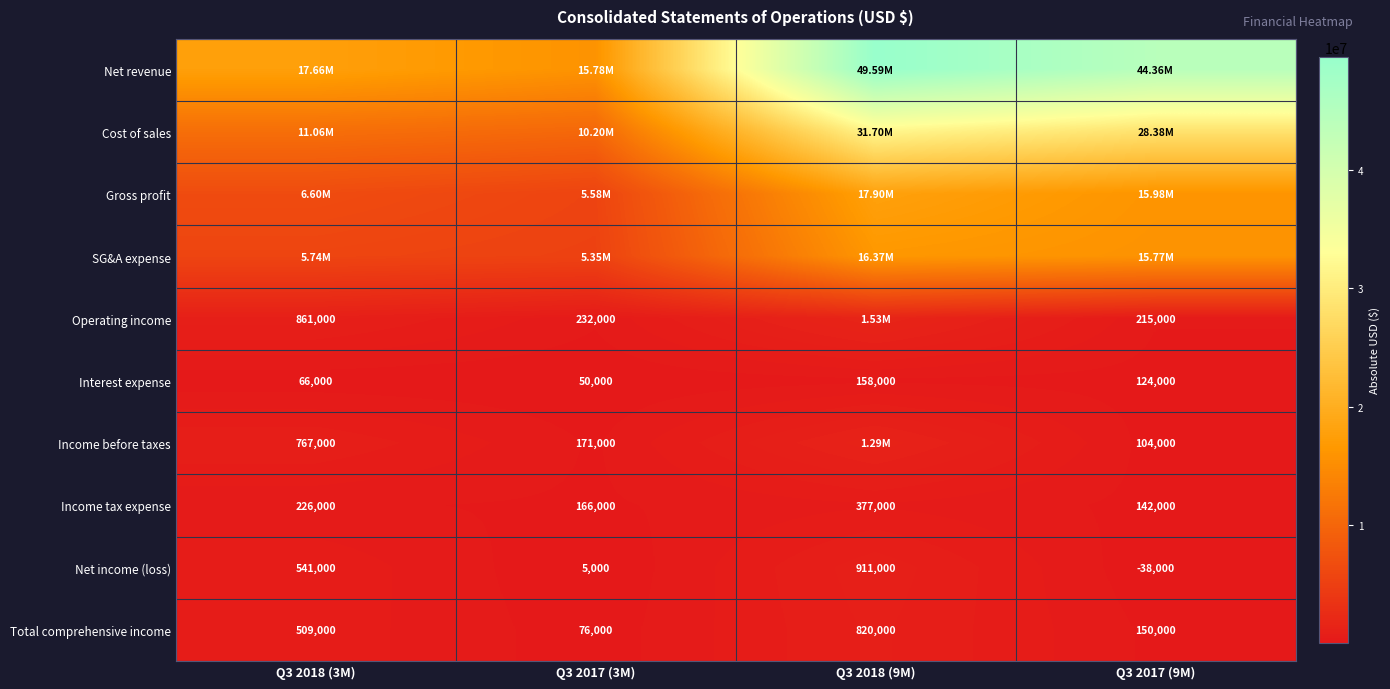

What is the difference between the maximum and minimum values in the Interest expense series?

108000